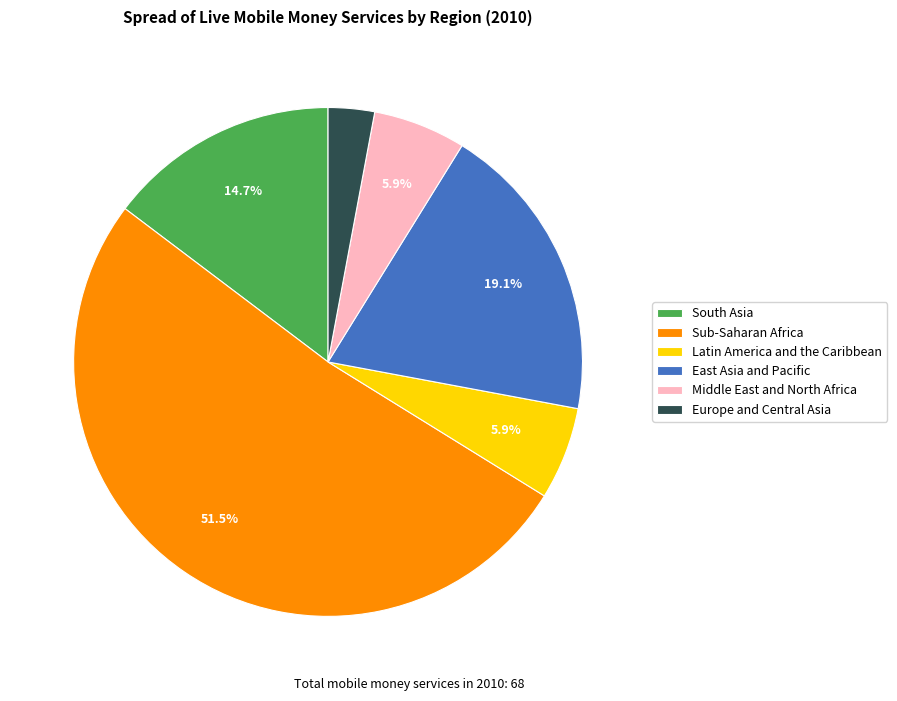

Does Sub-Saharan Africa represent more than half of the total?

Yes